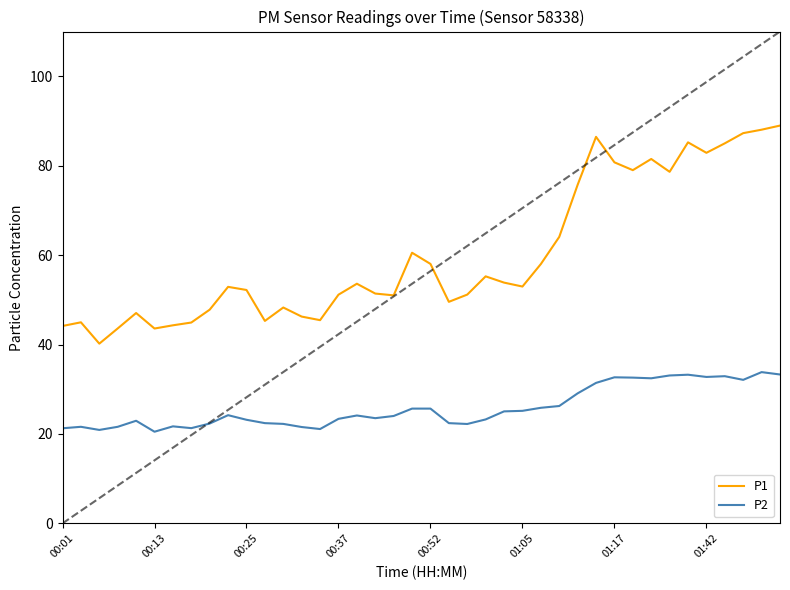

Reading left to right, list all the values displayed in this chart.

P1: 44.1	45.0	40.2	43.6	47.0	43.6	44.3	44.9	47.8	52.9	52.2	45.3	48.3	46.2	45.5	51.1	53.6	51.4	51.0	60.5	58.0	49.5	51.2	55.2	53.9	53.0	58.0	64.1	75.7	86.5	80.8	79.0	81.5	78.6	85.2	82.9	85.0	87.3	88.0	89.0
P2: 21.3	21.6	20.9	21.6	22.9	20.5	21.7	21.3	22.3	24.2	23.2	22.4	22.2	21.6	21.1	23.4	24.1	23.5	24.0	25.7	25.7	22.4	22.2	23.2	25.1	25.2	25.9	26.2	29.1	31.4	32.7	32.6	32.5	33.1	33.2	32.8	32.9	32.1	33.8	33.3